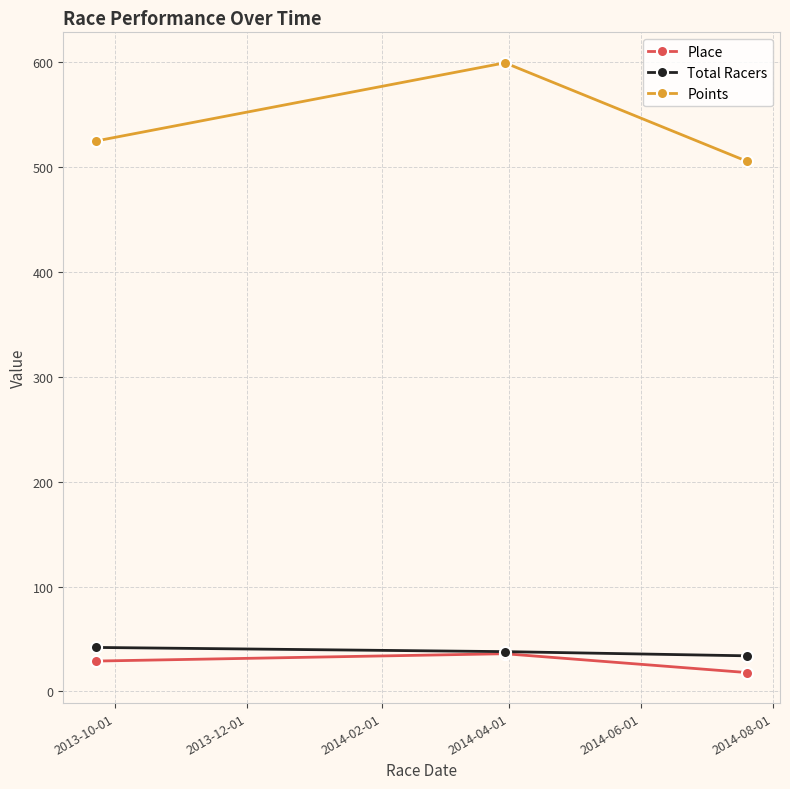

What is the highest value of the Place series?

36.0